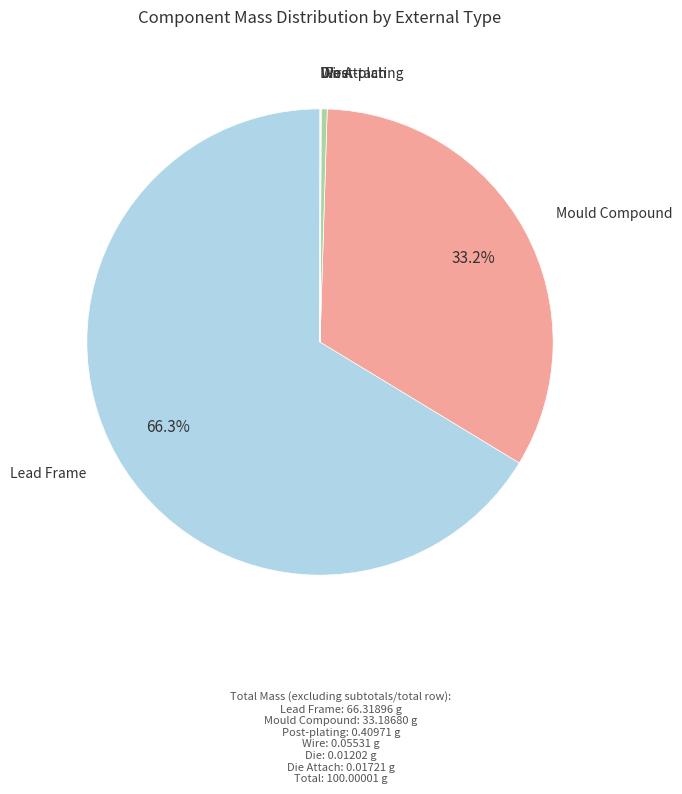

How much of the chart is everything except Mould Compound?

66.8%